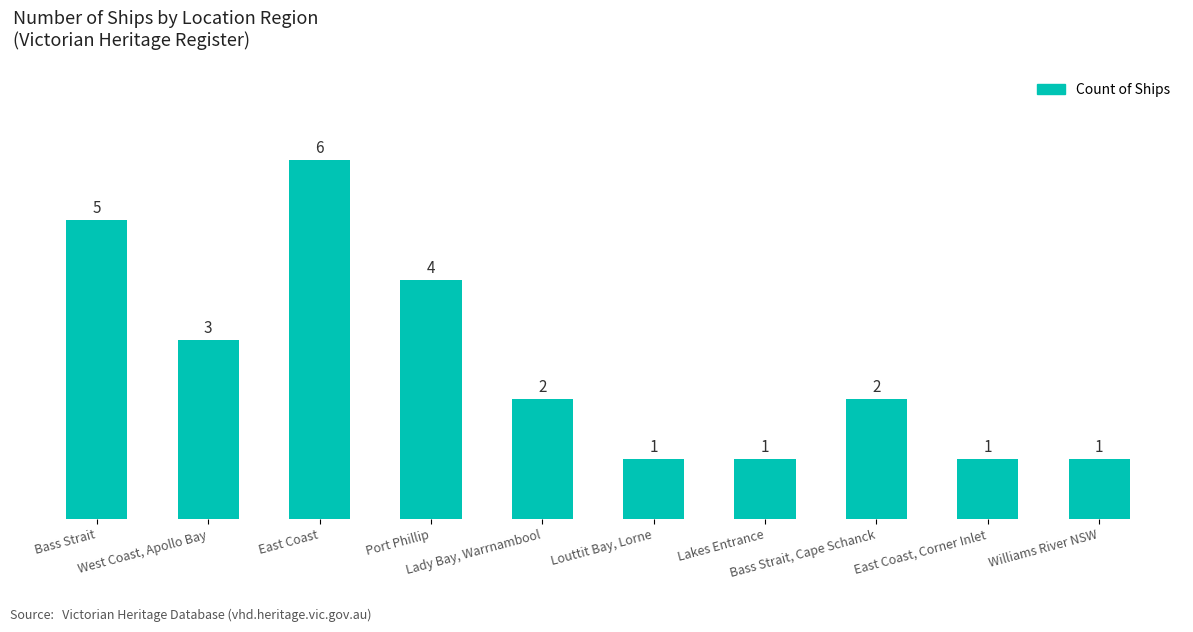

What is the greatest value displayed?

6